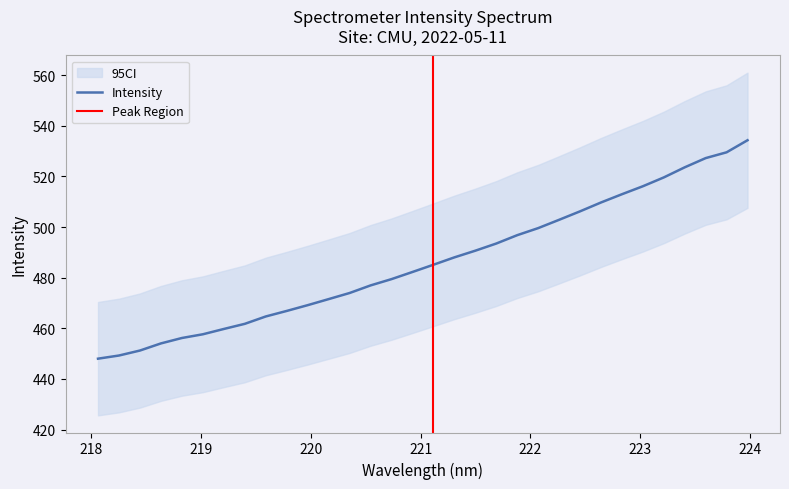

What is the average value?

486.2